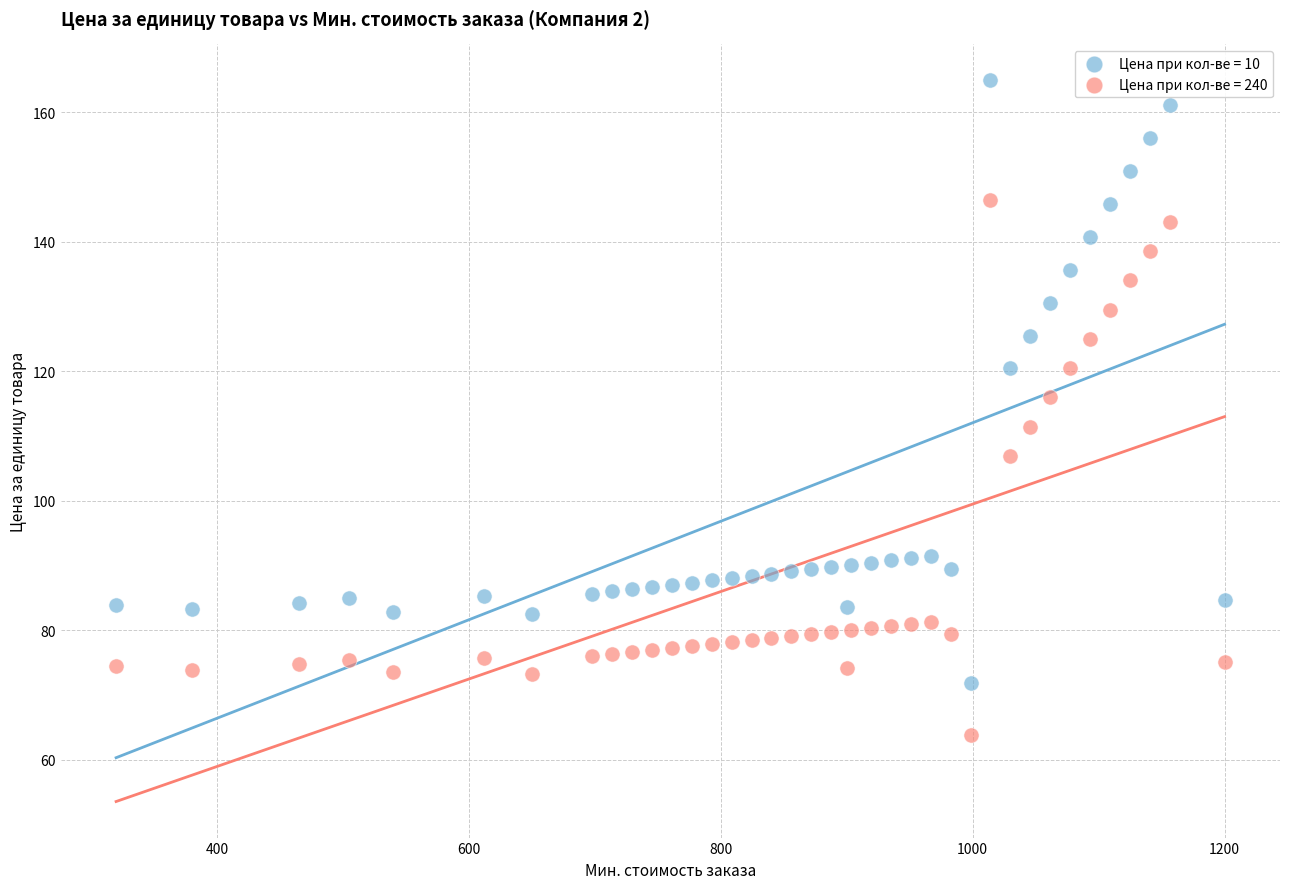

Which series reaches the minimum Y coordinate?

Цена при кол-ве = 240